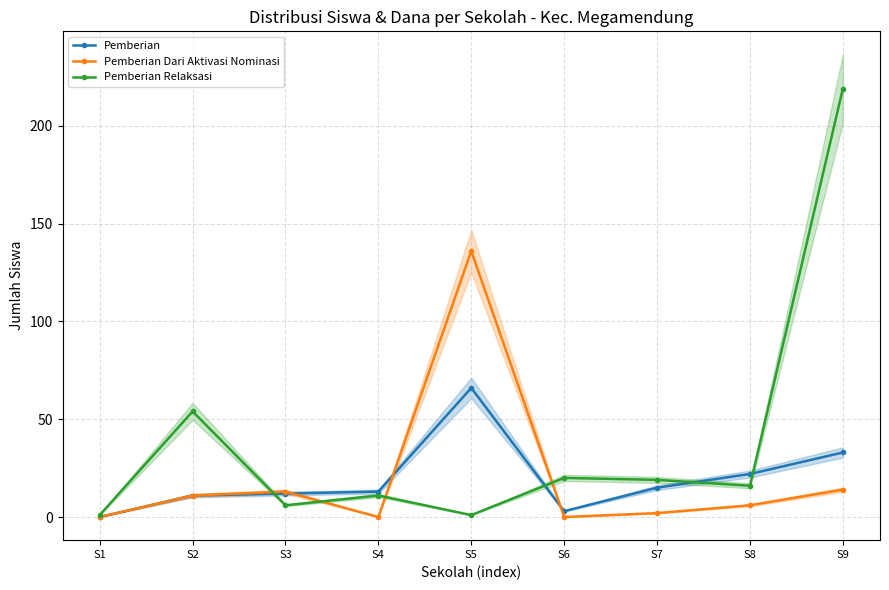

Which label corresponds to the largest value in the chart?

S9